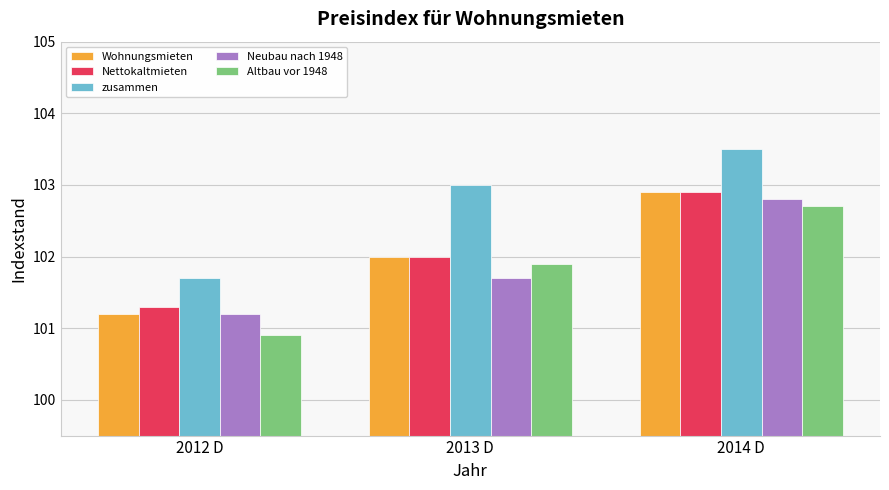

What is the maximum value shown in the chart?

103.5